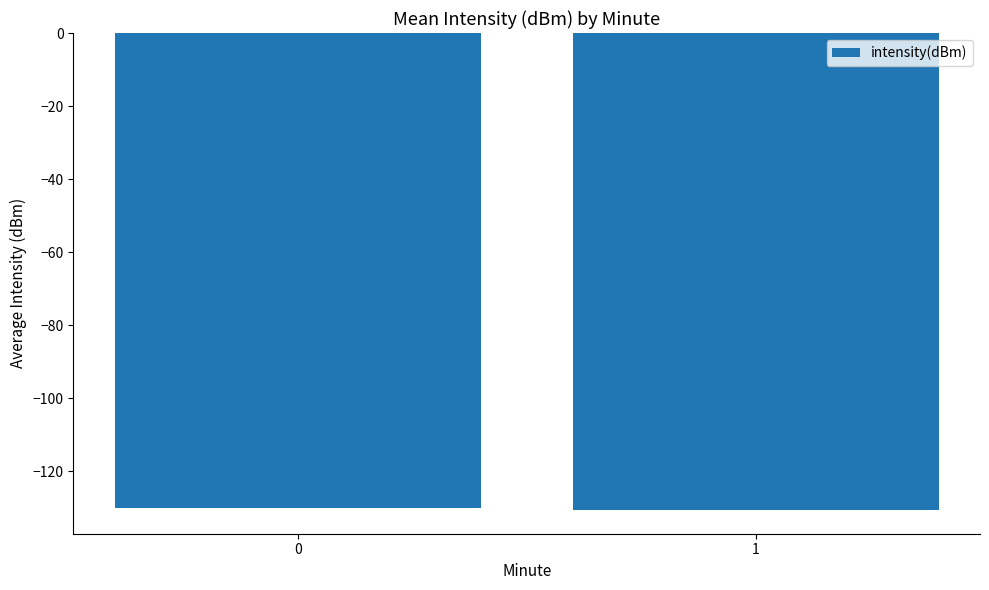

What is the sum of all values?

-260.7